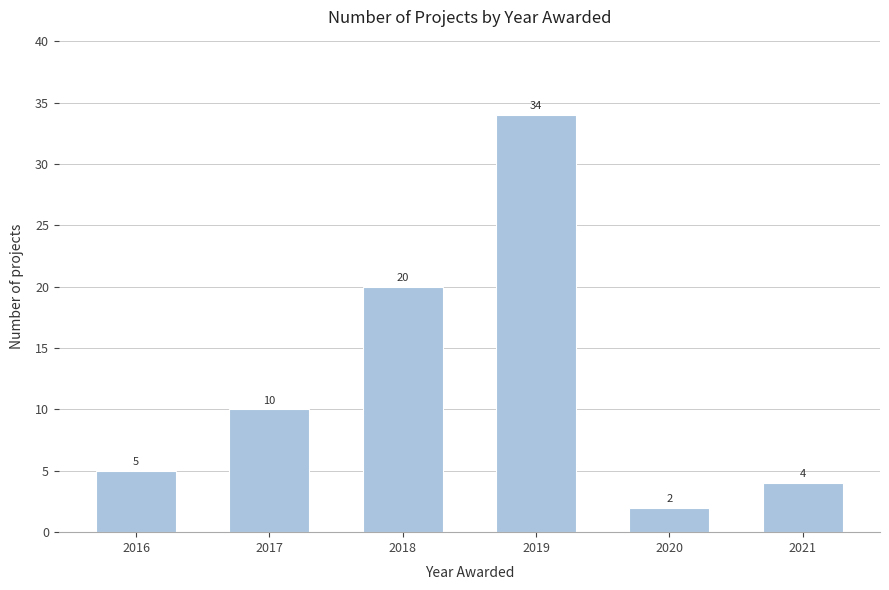

Reading left to right, extract all data points from this chart.

2016=5	2017=10	2018=20	2019=34	2020=2	2021=4